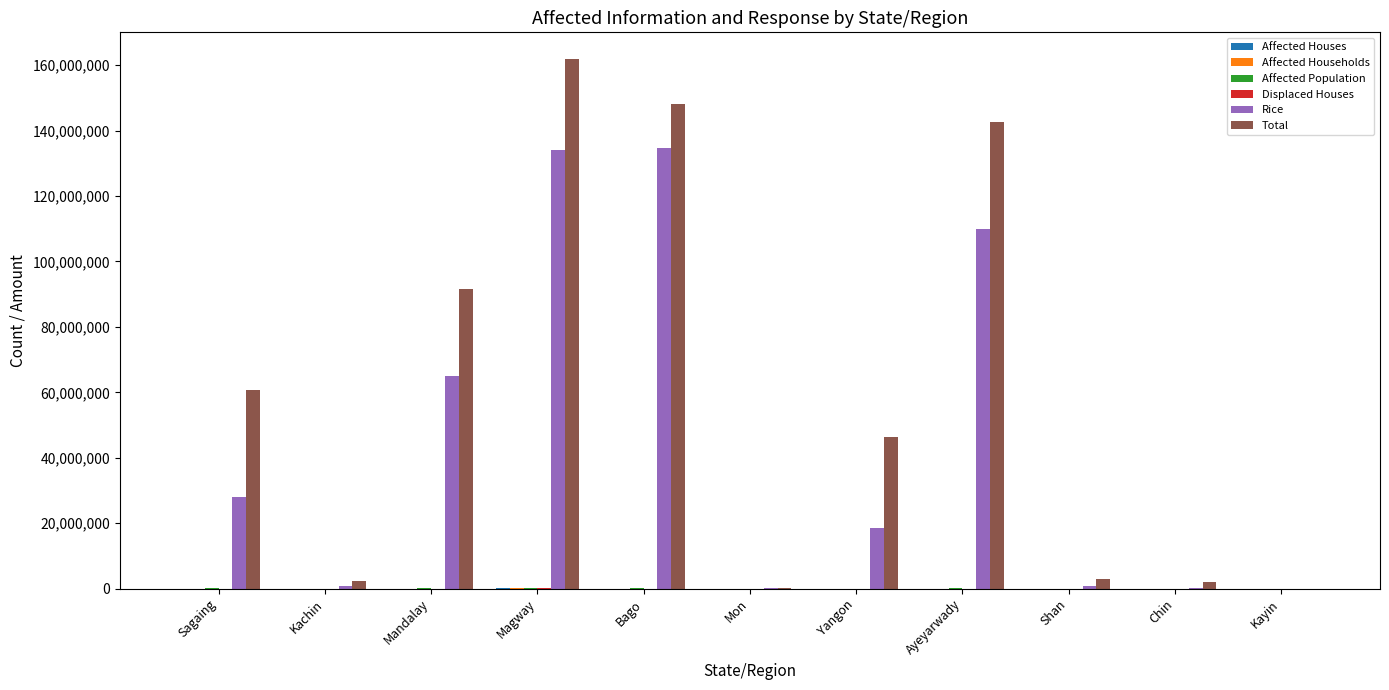

Between Mandalay and Chin, which series saw the biggest shift?

Total